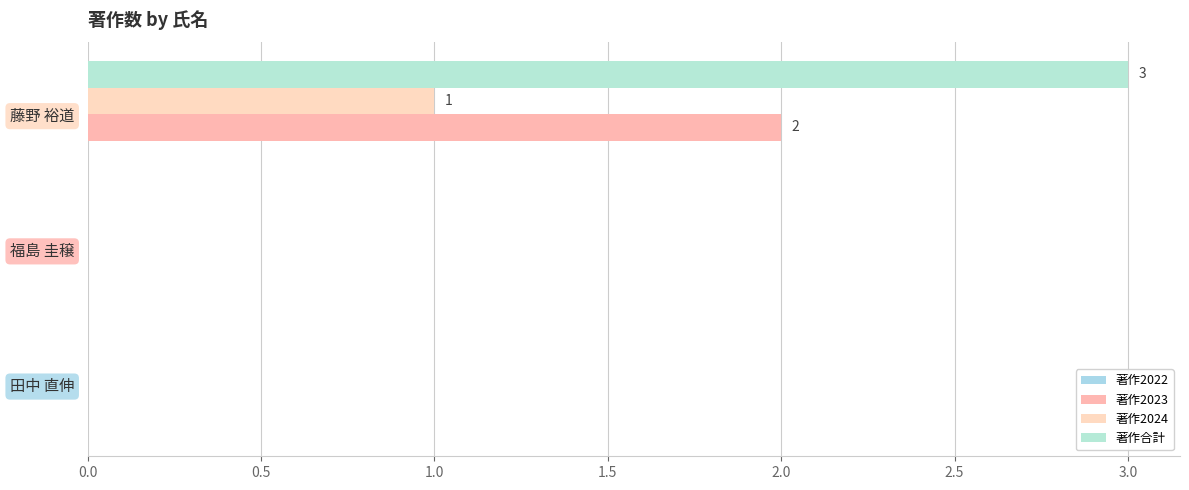

How many categories are shown in the chart?

3